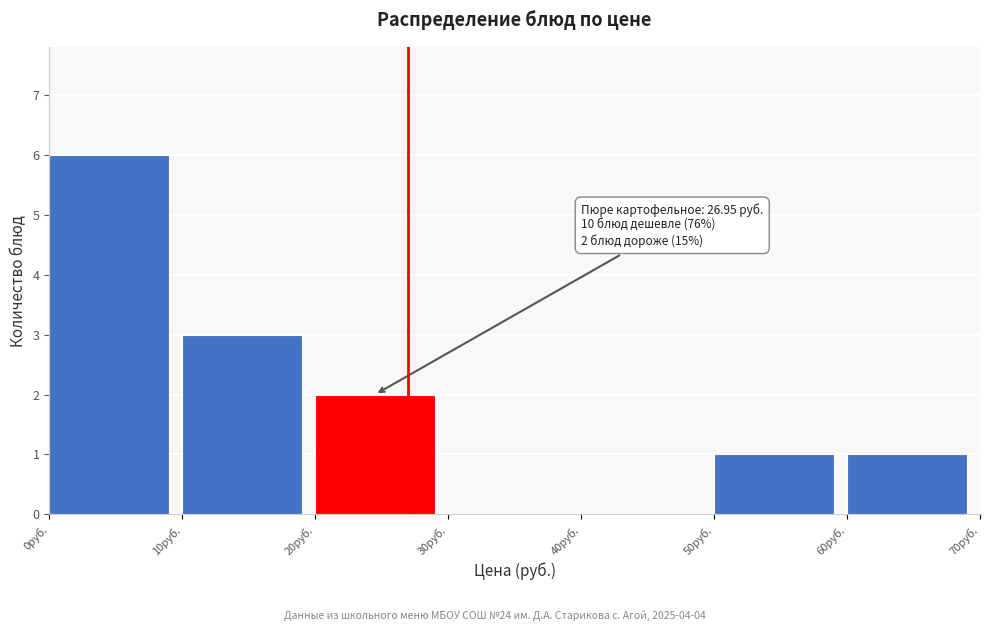

Over which range of the x-axis is the bar tallest?

0 to 10